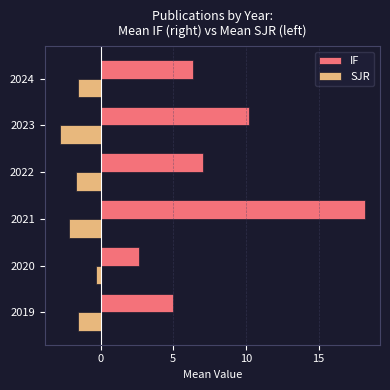

How many categories are shown in the chart?

6